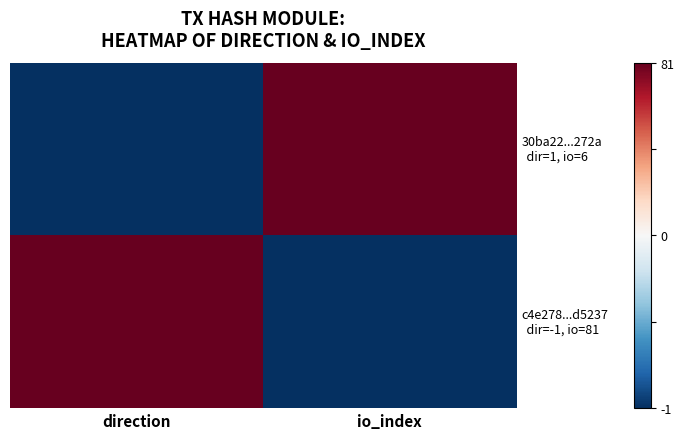

At which category does the chart reach its peak across all series?

io_index